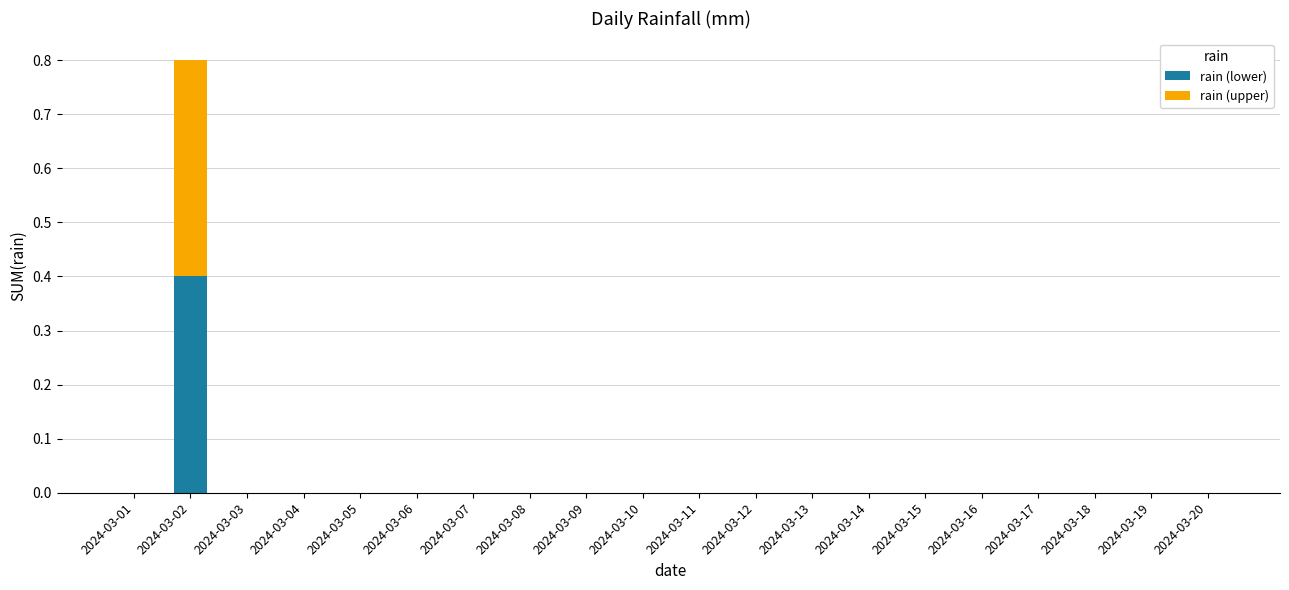

The value of rain (lower) at 2024-03-12 is 0.0. True or false?

True